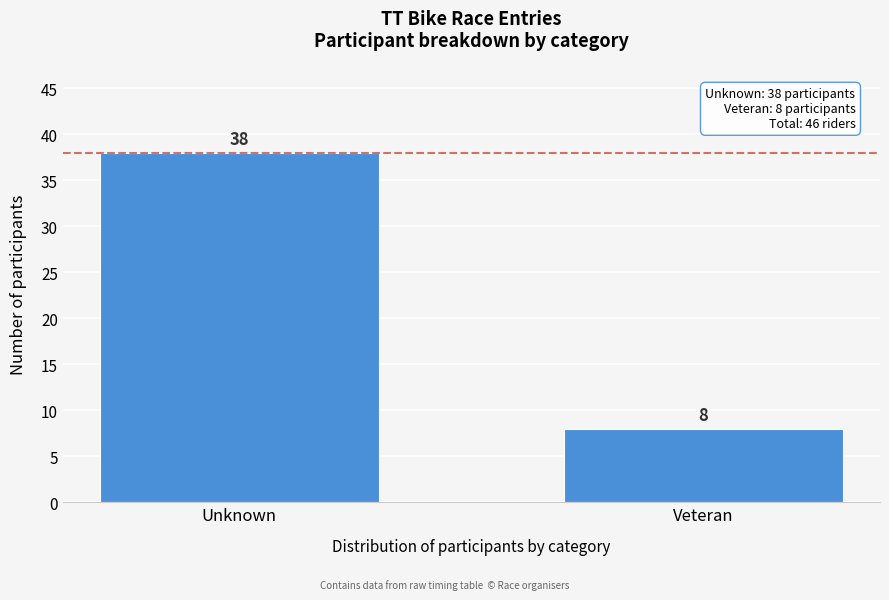

Reading left to right, list all the values displayed in this chart.

Unknown=38	Veteran=8